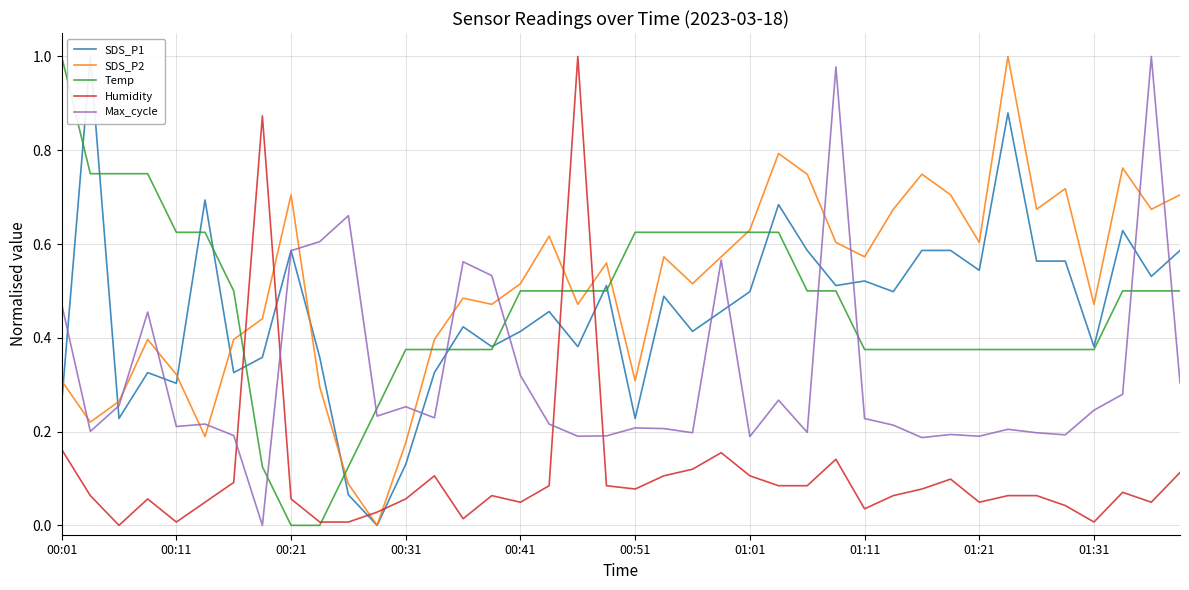

The value of SDS_P2 at 37 is 0.2. True or false?

False